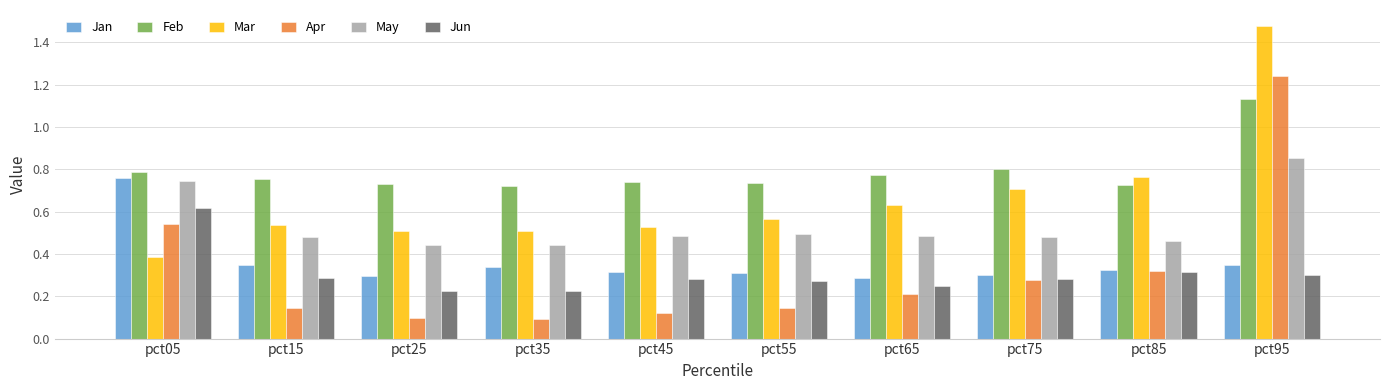

The value of Jun at pct95 is 0.3. True or false?

True